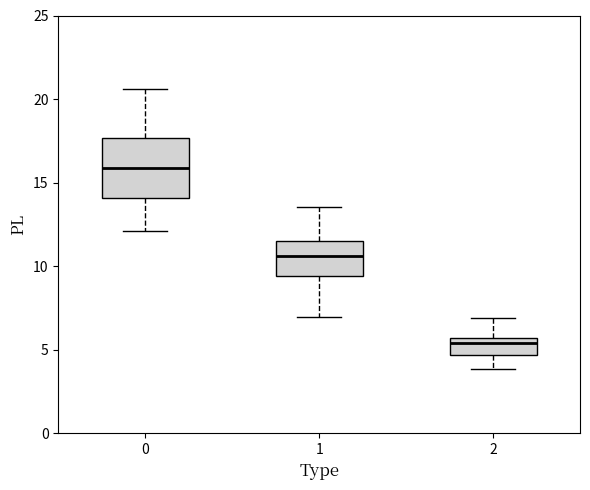

Which box's median line is the highest?

0